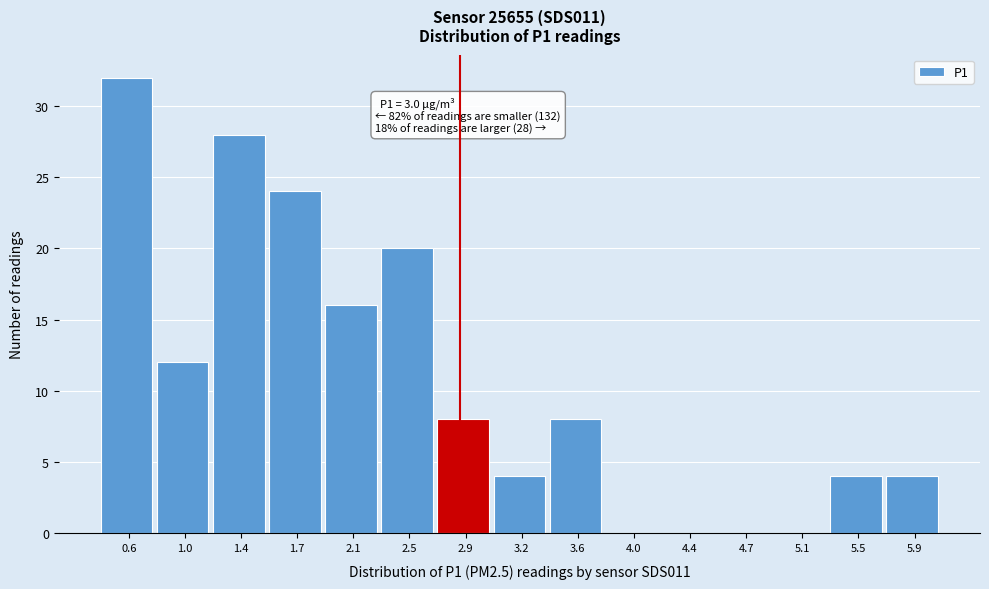

Reading left to right, extract all data points from this chart.

0.6=32	1.0=12	1.4=28	1.7=24	2.1=16	2.5=20	2.9=8	3.2=4	3.6=8	4.0=0	4.4=0	4.7=0	5.1=0	5.5=4	5.9=4